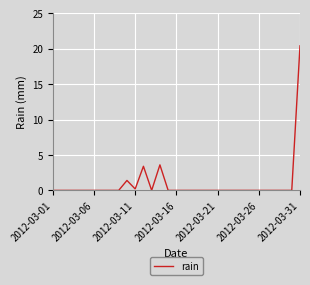

What is the greatest value displayed?

20.4